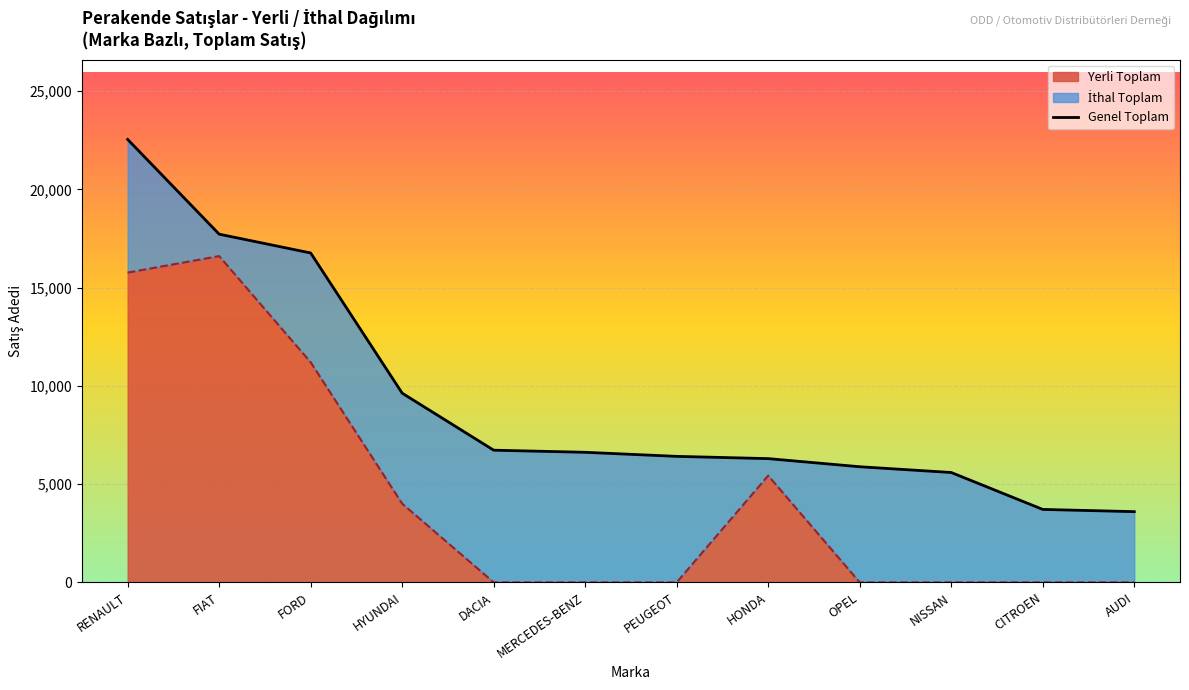

Approximately how many times larger is the value at DACIA compared to CITROEN?

1.8